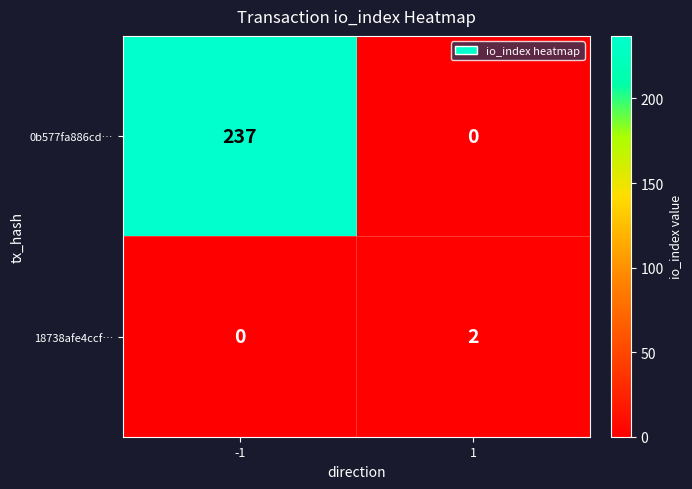

List the series in order of their peak value, lowest first.

18738afe4ccf…, 0b577fa886cd…